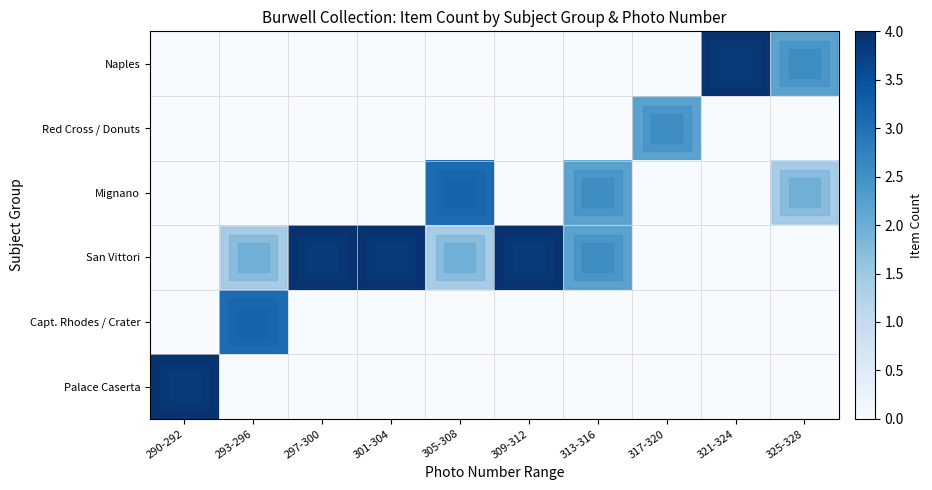

How many distinct data groups are displayed?

6